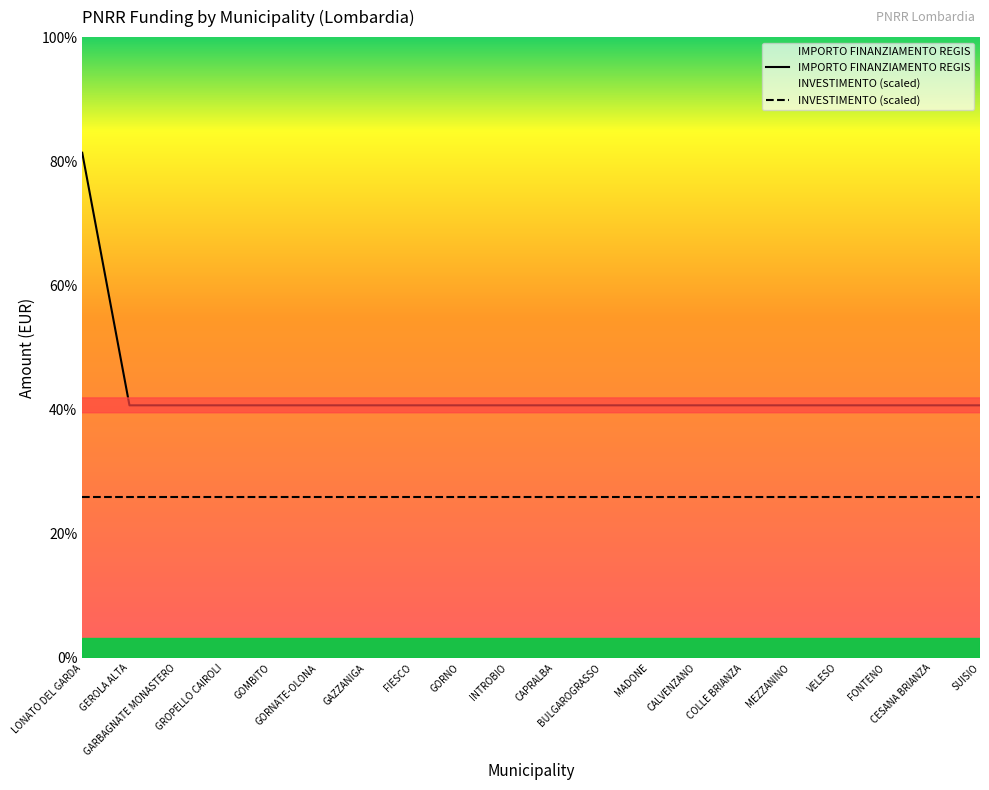

At which label does IMPORTO FINANZIAMENTO REGIS reach its minimum?

GEROLA ALTA